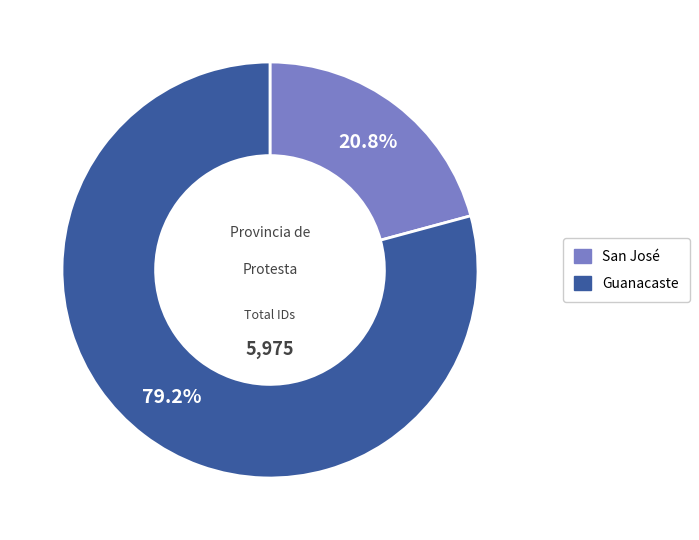

Between San José and Guanacaste, which is larger?

Guanacaste